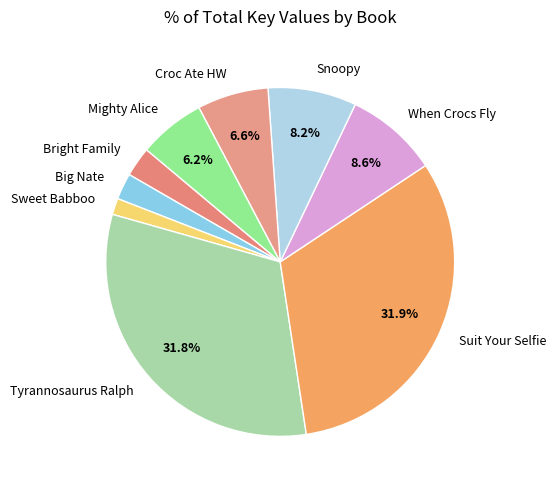

Does Snoopy represent more than half of the total?

No